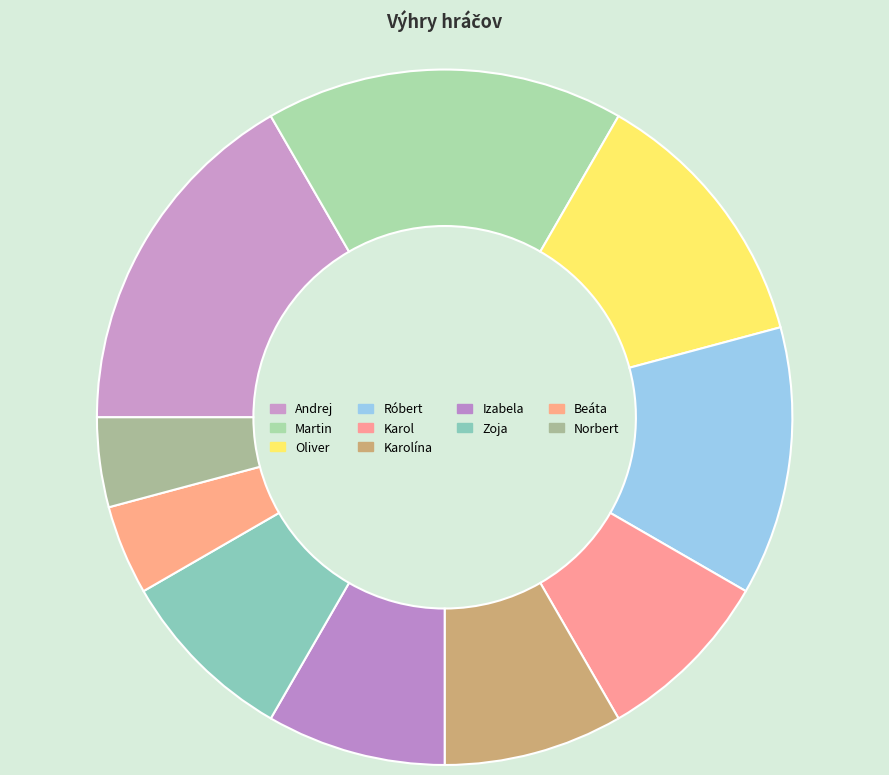

Does Karol account for over 50% of the chart?

No